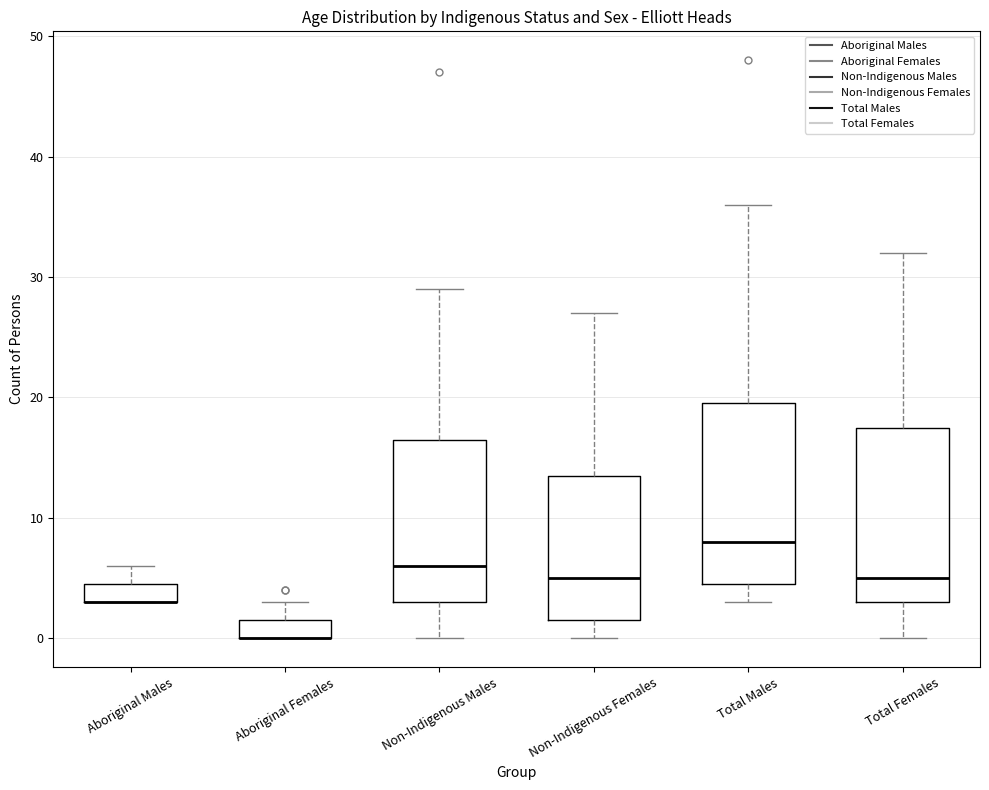

Where does the upper whisker of the box for Total Females end on the y-axis? The values are not printed on the chart, so give them approximately, as read against the axis.

32